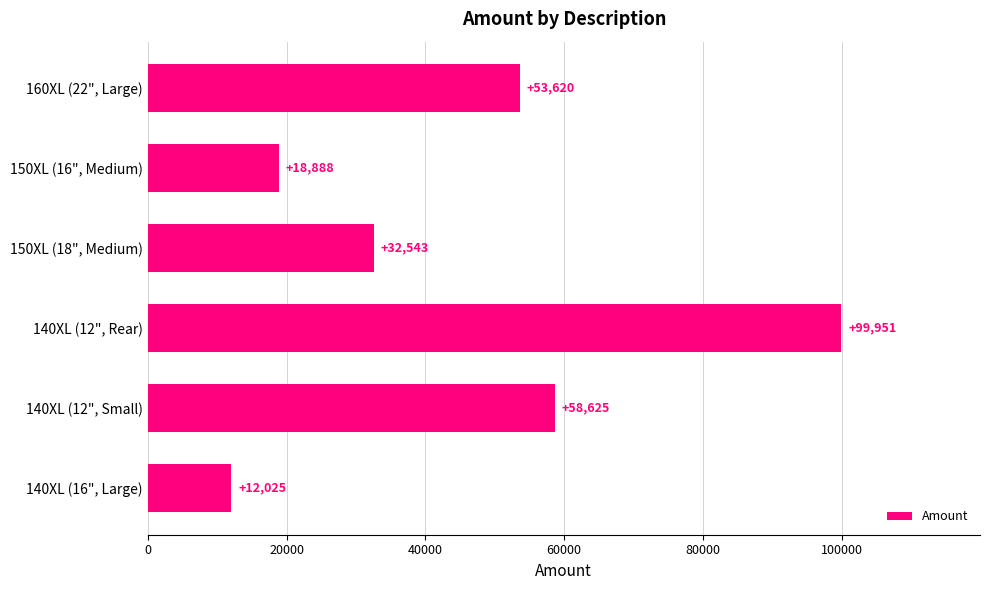

How many series are shown in this chart?

1